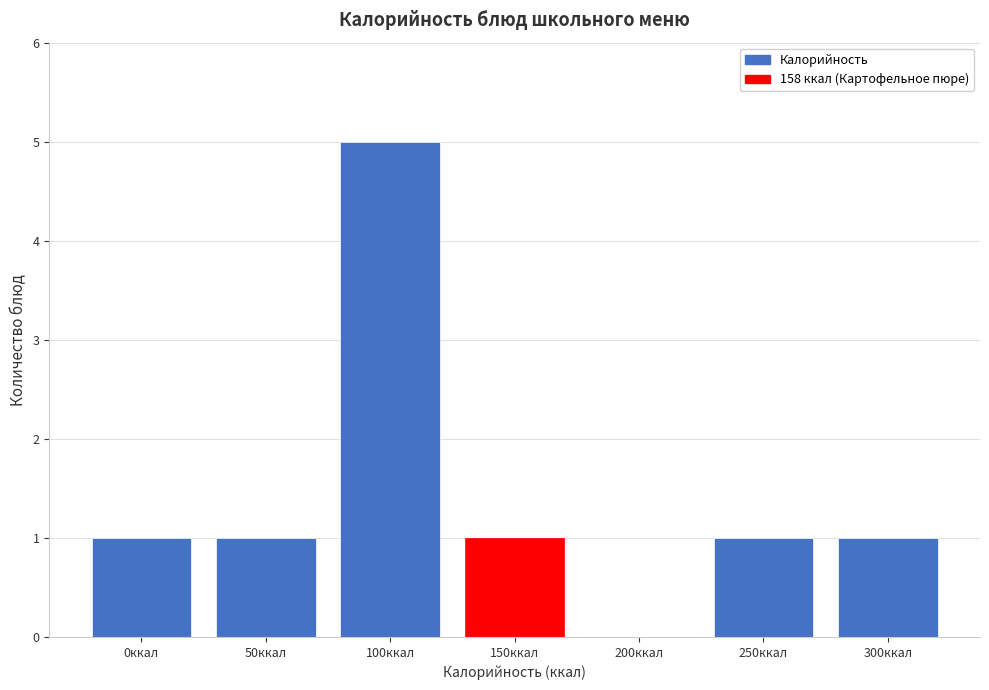

Reading right to left, what are all the values shown in this chart?

300ккал=1	250ккал=1	200ккал=0	150ккал=1	100ккал=5	50ккал=1	0ккал=1